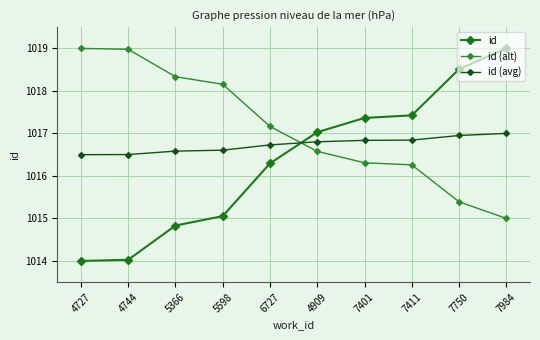

Reading left to right, extract all data points from this chart.

id: 1014.0	1014.0	1014.8	1015.1	1016.3	1017.0	1017.4	1017.4	1018.5	1019.0
id (alt): 1019.0	1019.0	1018.3	1018.2	1017.2	1016.6	1016.3	1016.3	1015.4	1015.0
id (avg): 1016.5	1016.5	1016.6	1016.6	1016.7	1016.8	1016.8	1016.8	1017.0	1017.0